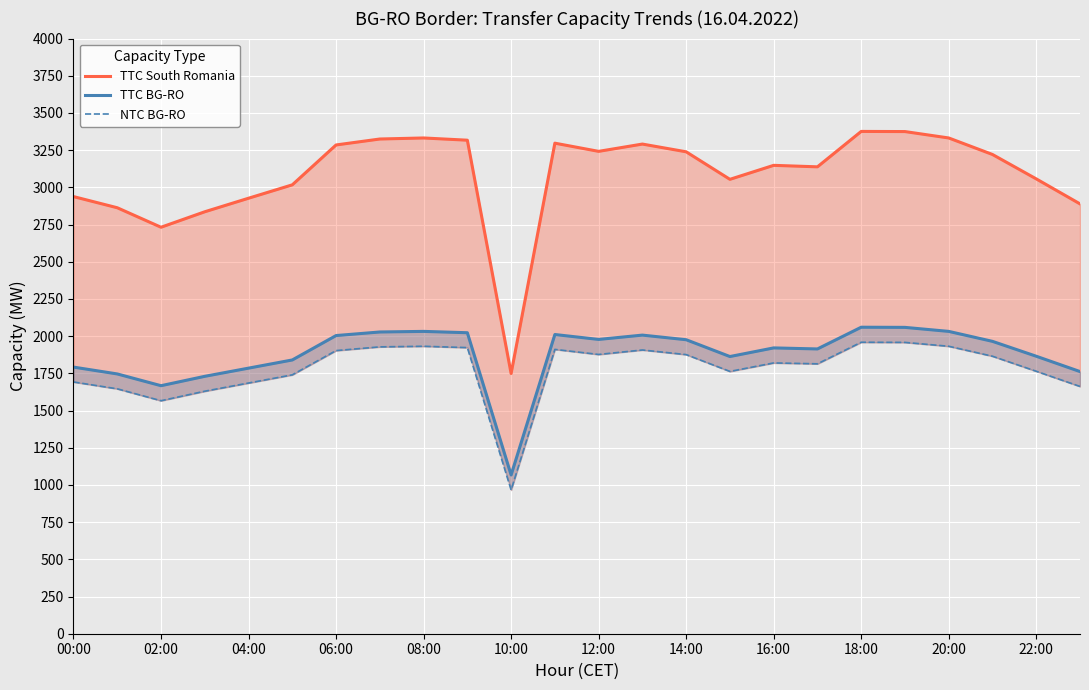

Which has a higher value, 22:00 or 00:00?

22:00